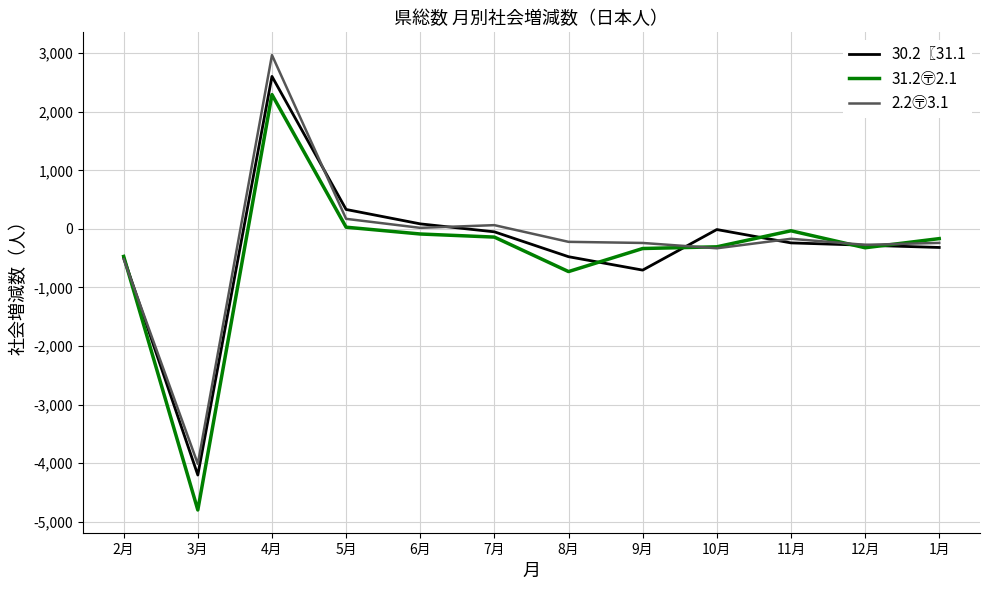

At which category does the chart reach its minimum across all series?

3月